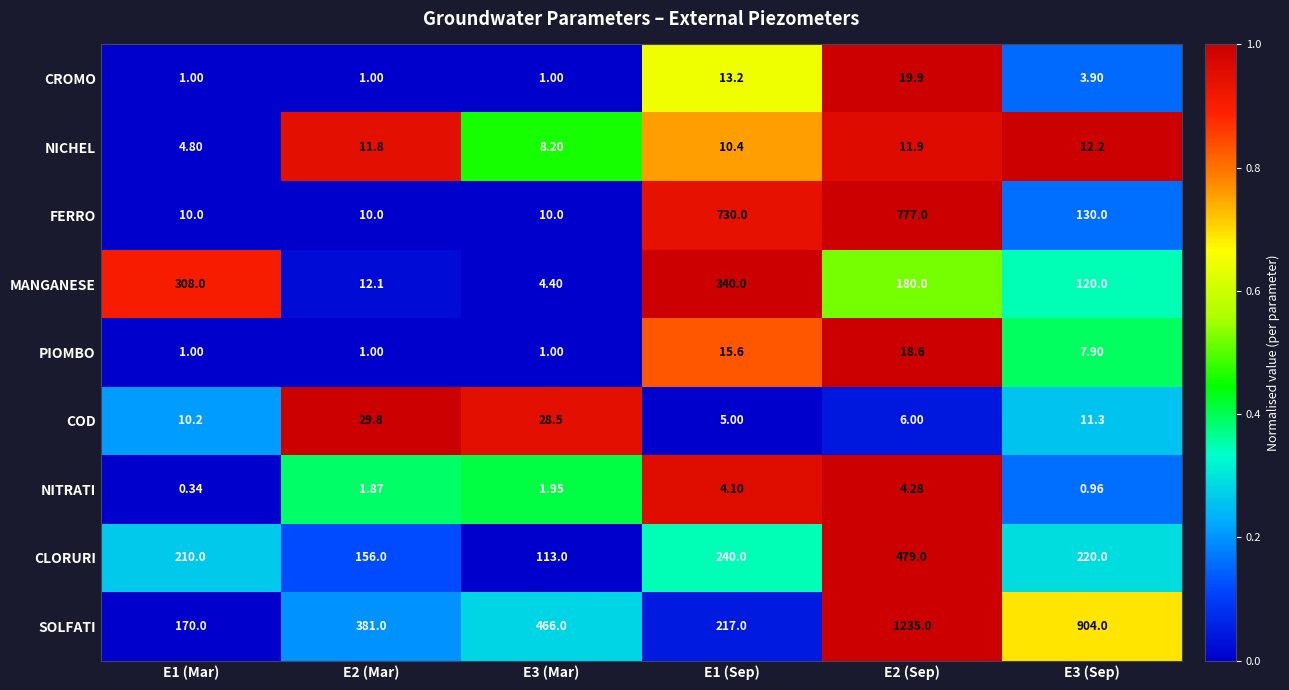

Is the value of COD at E3 (Mar) greater than the value of MANGANESE at E3 (Mar)?

Yes